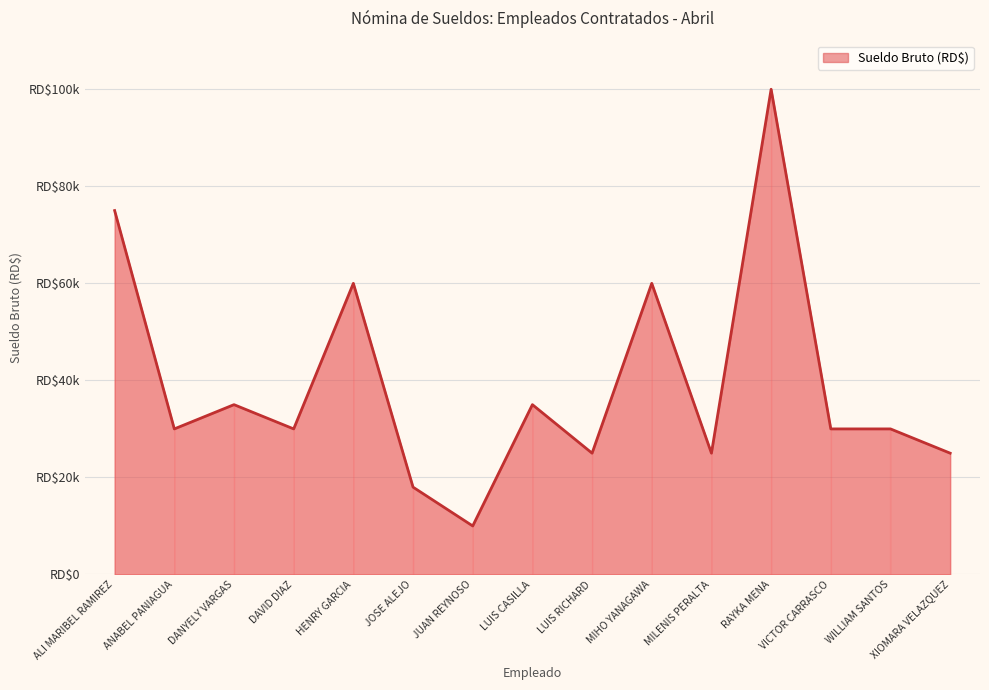

Does the chart display data point markers on the line(s)?

No